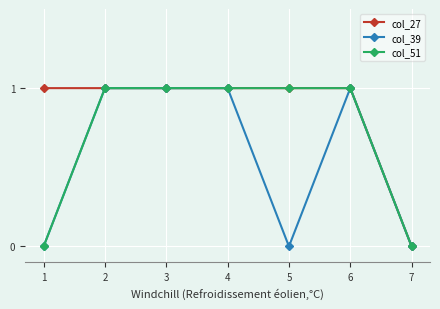

Does the chart have visible grid lines?

Yes